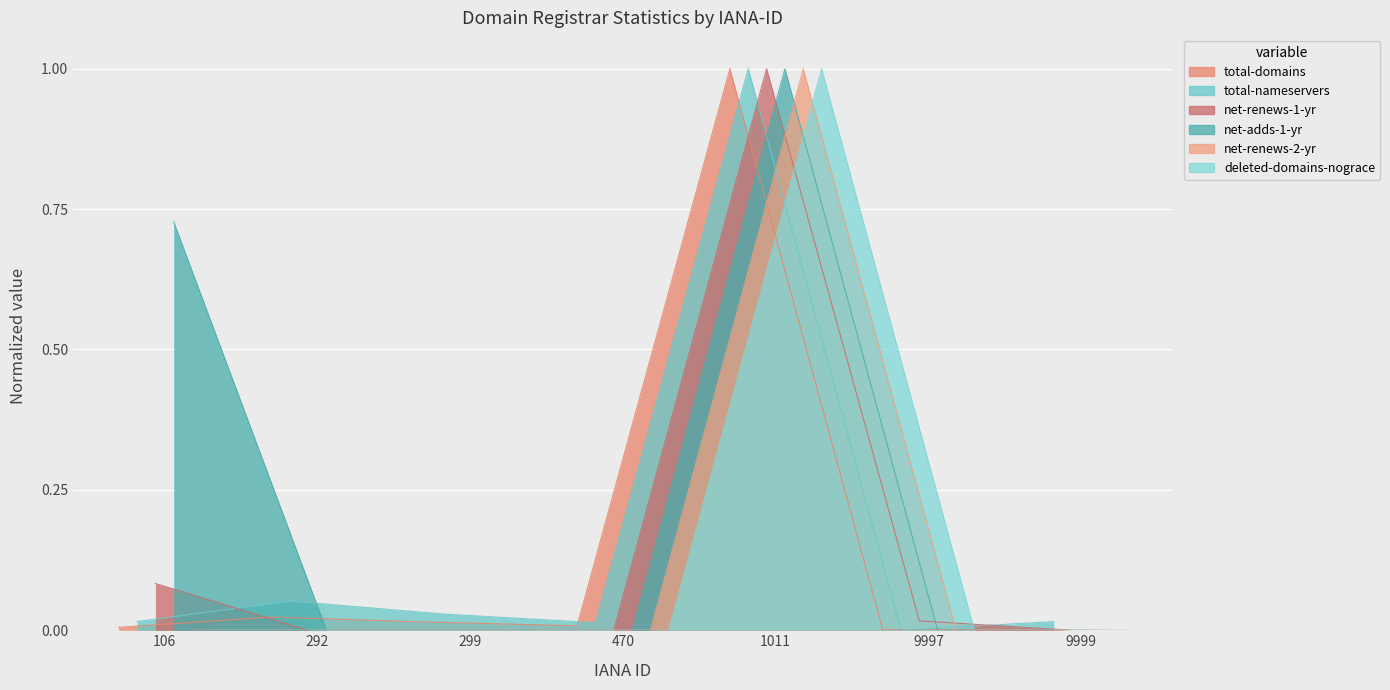

What is the difference between the maximum and minimum values in the total-nameservers series?

1.0